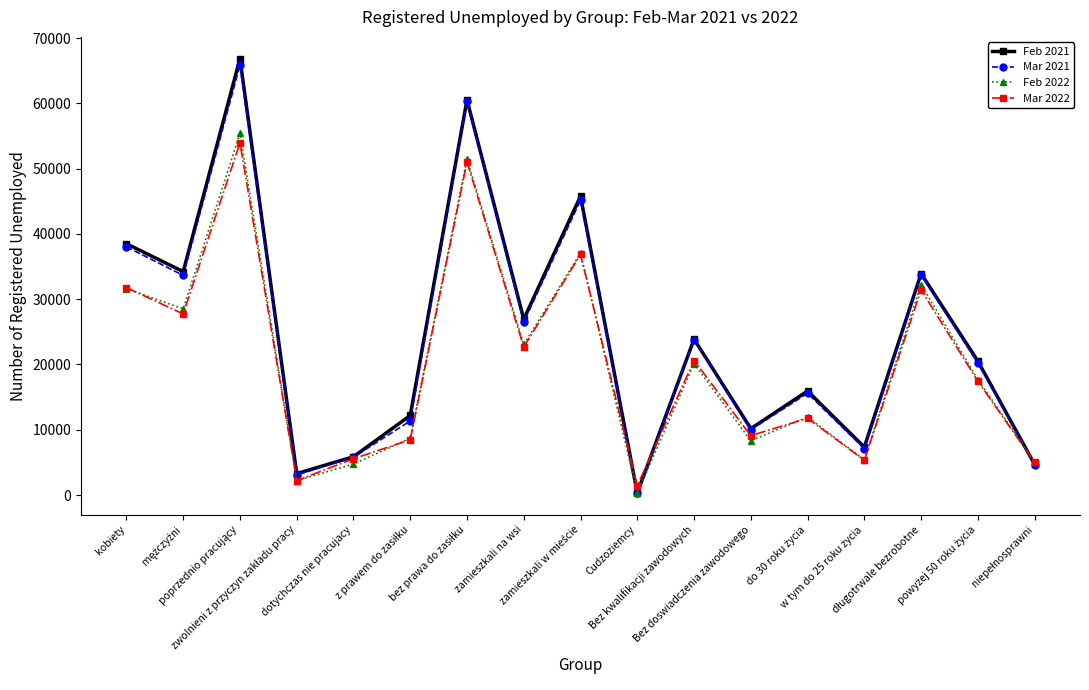

True or false: Feb 2022 has more than 1 points higher than both neighbors.

True